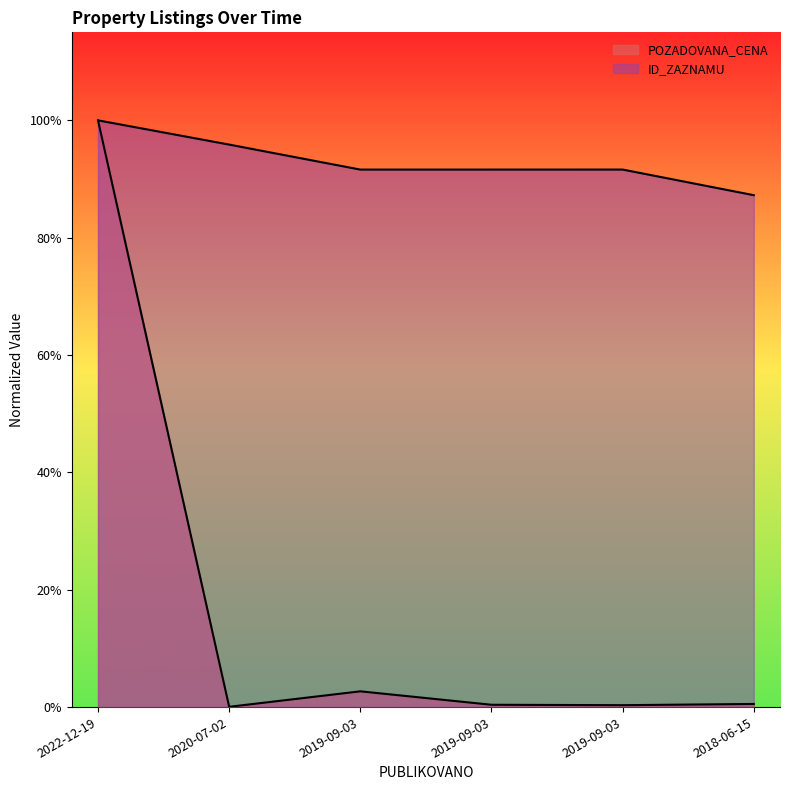

What is the label of the 5th point from the right?

2020-07-02